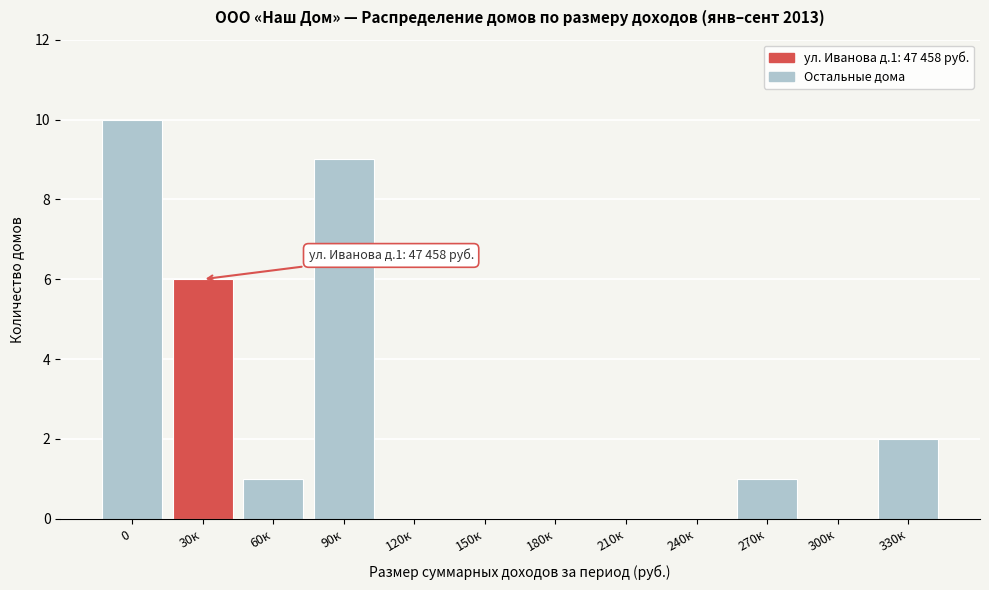

Reading left to right, transcribe all the data shown in this chart.

0=10	30к=6	60к=1	90к=9	120к=0	150к=0	180к=0	210к=0	240к=0	270к=1	300к=0	330к=2